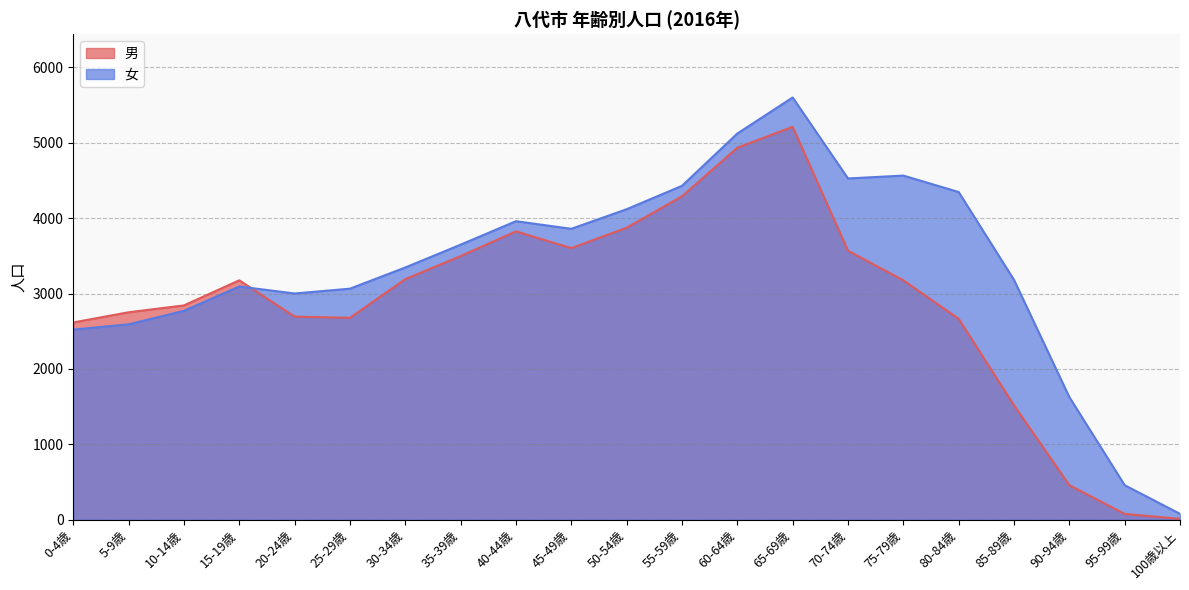

What is the label of the 1st point from the left?

0-4歳